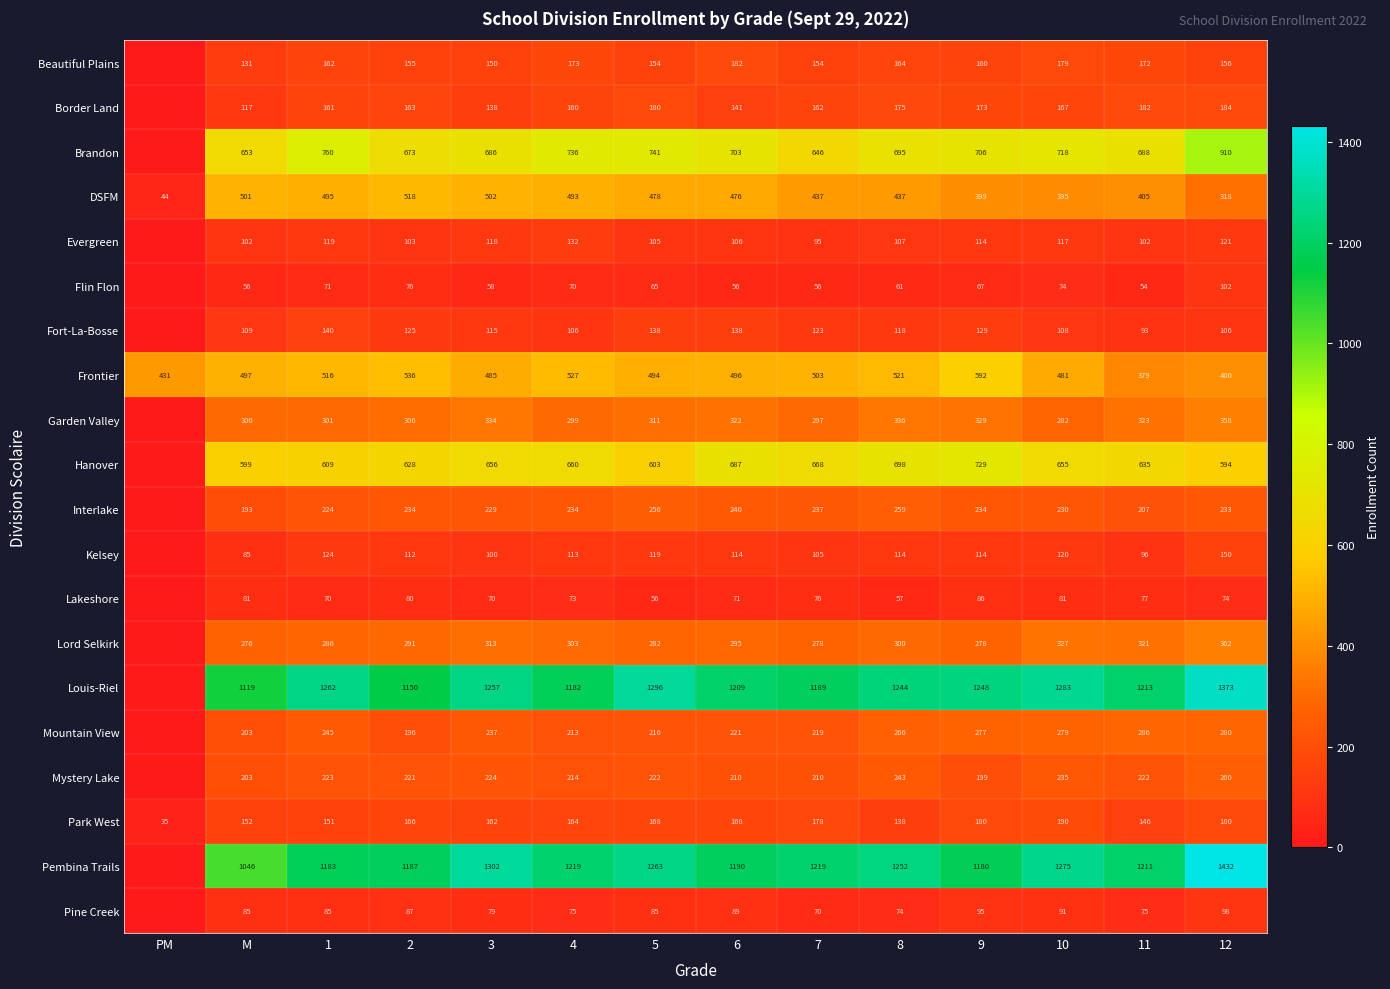

At 3, list the series in order from smallest to largest.

Flin Flon, Lakeshore, Pine Creek, Kelsey, Fort-La-Bosse, Evergreen, Border Land, Beautiful Plains, Park West, Mystery Lake, Interlake, Mountain View, Lord Selkirk, Garden Valley, Frontier, DSFM, Hanover, Brandon, Louis-Riel, Pembina Trails